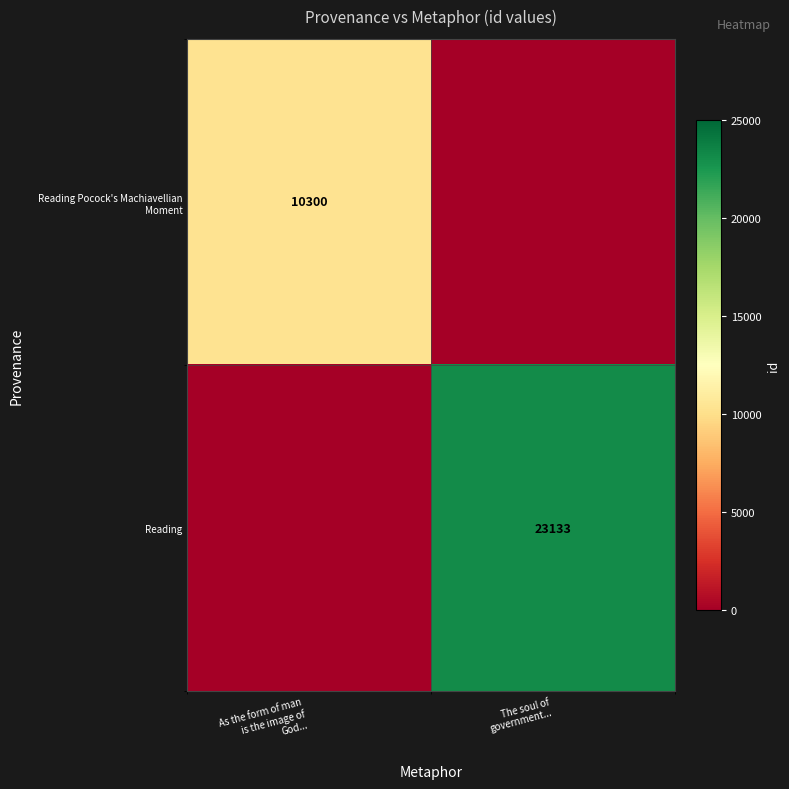

Count the Reading values in the range 0 to 23133.

2